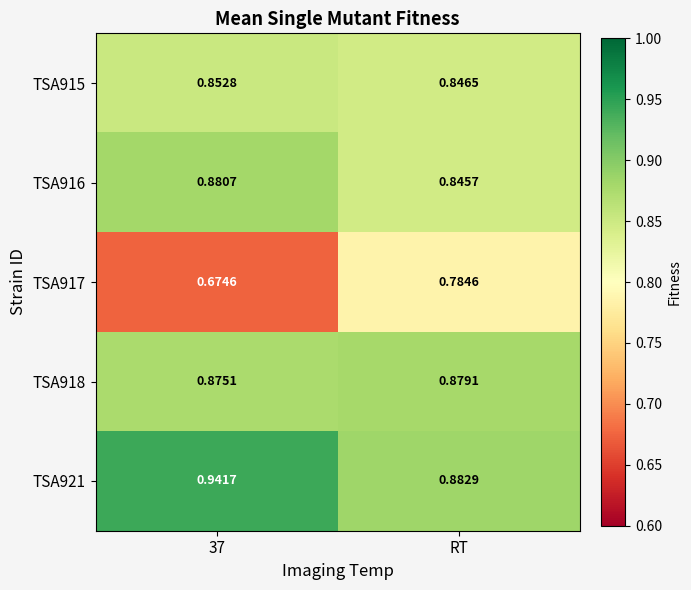

At which label is TSA916 closest to 0?

RT